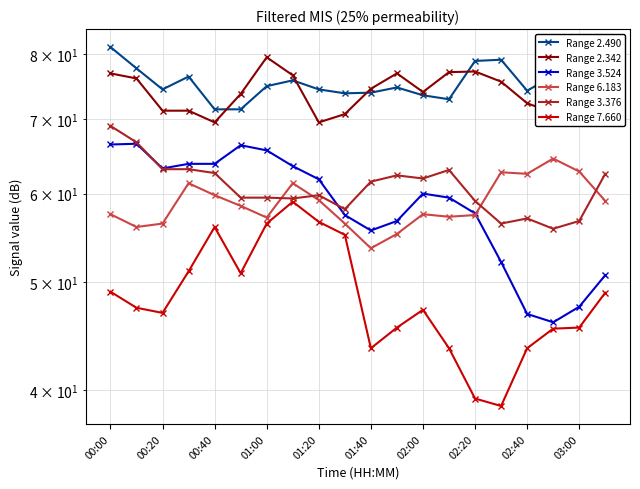

Does the chart display data point markers on the line(s)?

Yes